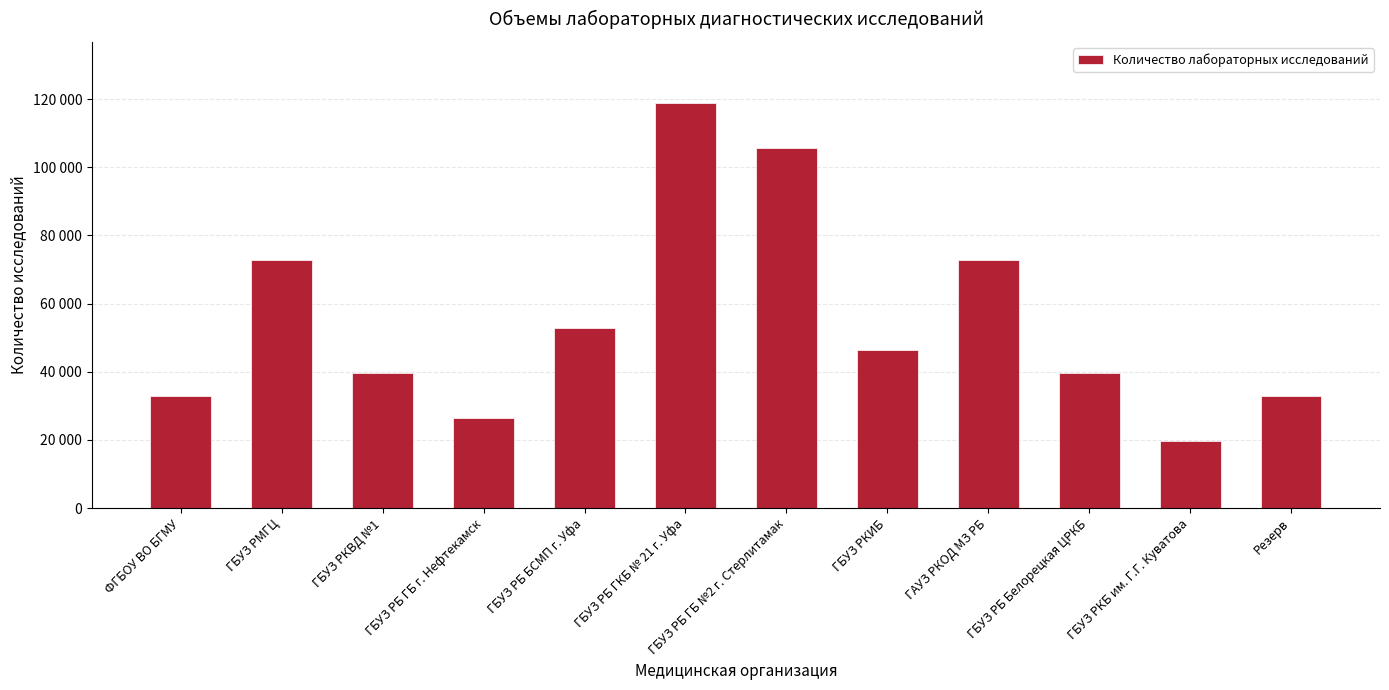

Rank the categories by value from lowest to highest.

ГБУЗ РКБ им. Г.Г. Куватова, ГБУЗ РБ ГБ г. Нефтекамск, ФГБОУ ВО БГМУ, Резерв, ГБУЗ РКВД №1, ГБУЗ РБ Белорецкая ЦРКБ, ГБУЗ РКИБ, ГБУЗ РБ БСМП г. Уфа, ГБУЗ РМГЦ, ГАУЗ РКОД МЗ РБ, ГБУЗ РБ ГБ №2 г. Стерлитамак, ГБУЗ РБ ГКБ № 21 г. Уфа